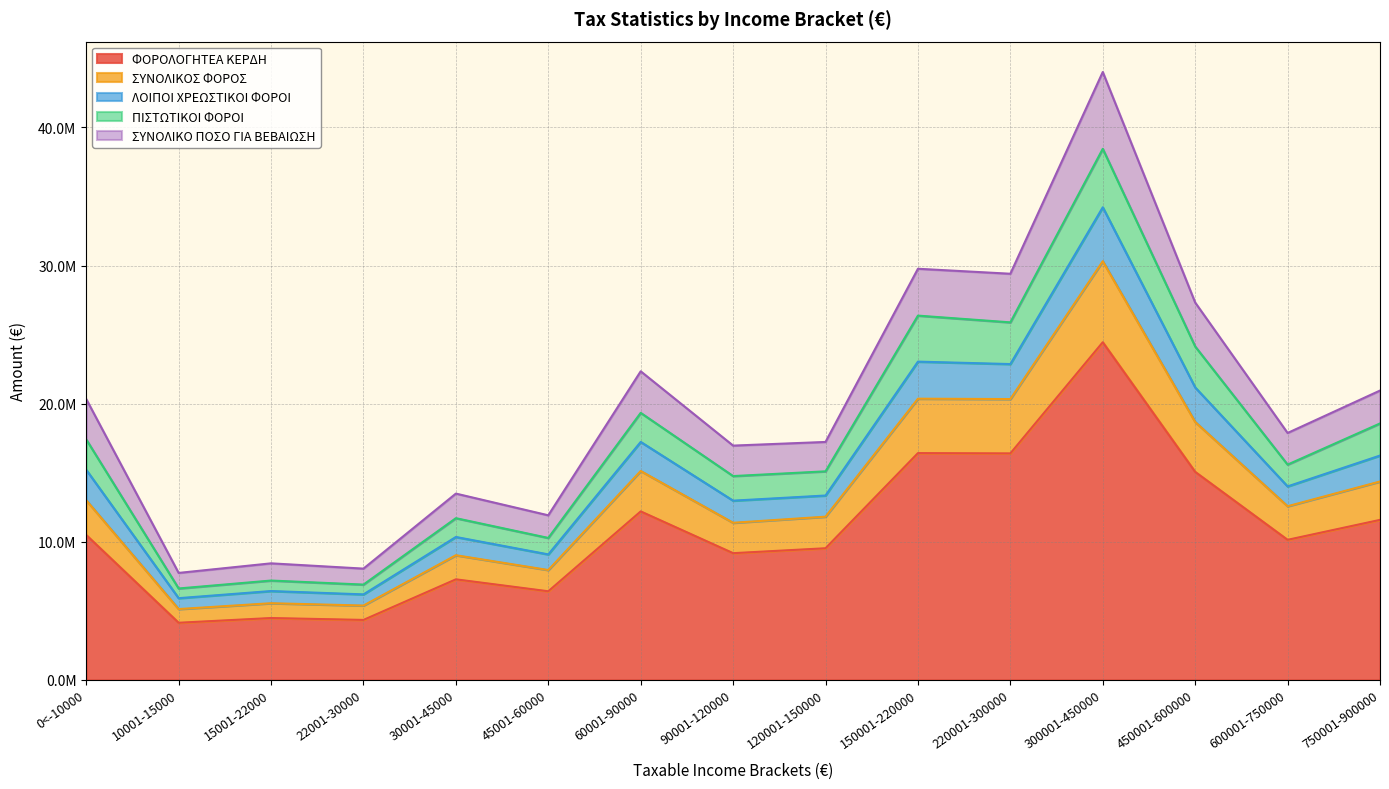

True or false: ΣΥΝΟΛΙΚΟ ΠΟΣΟ ΓΙΑ ΒΕΒΑΙΩΣΗ and ΦΟΡΟΛΟΓΗΤΕΑ ΚΕΡΔΗ intersect in this chart.

False